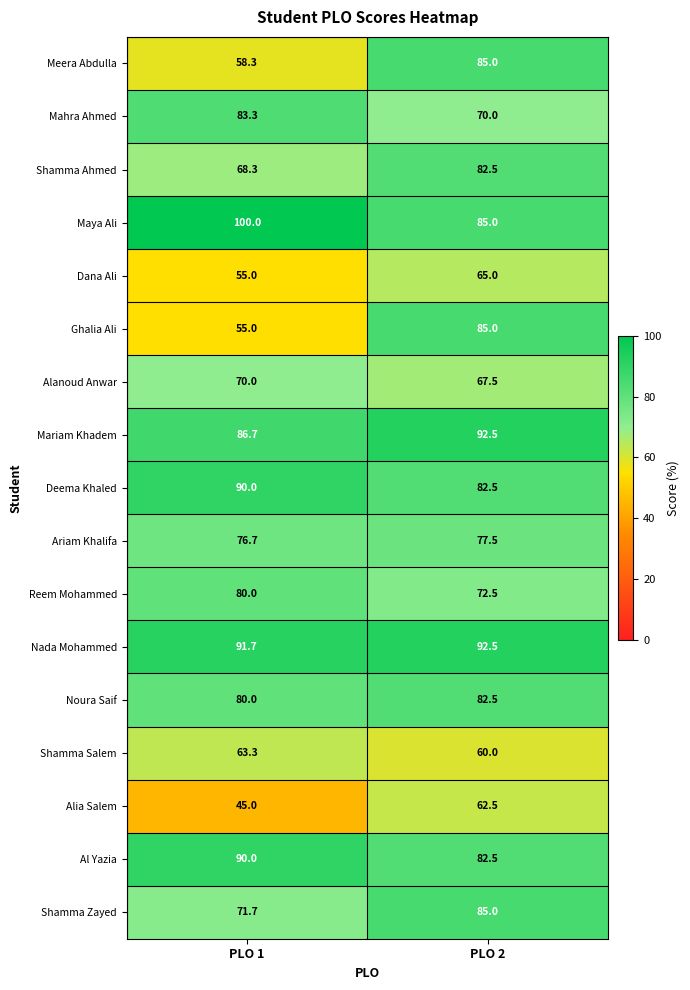

What is the average value of the Maya Ali series?

92.5